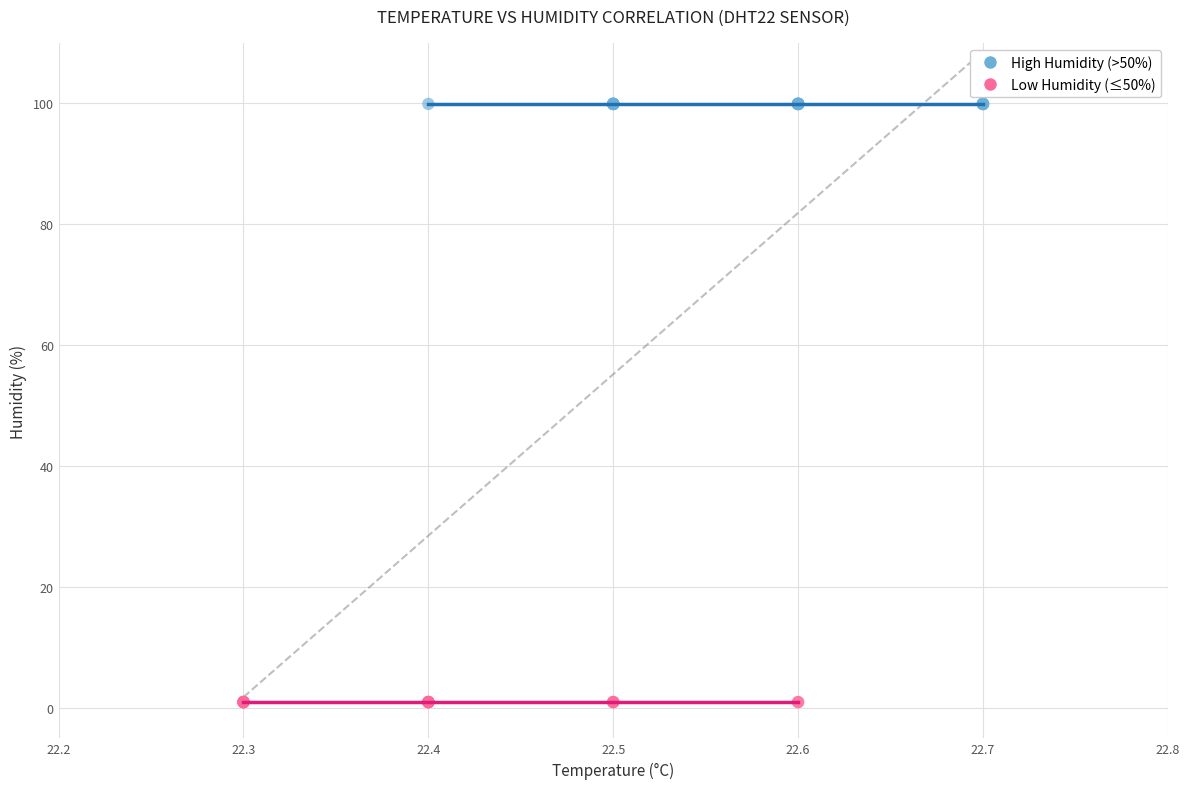

Which series reaches the maximum Y coordinate?

High Humidity (>50%)